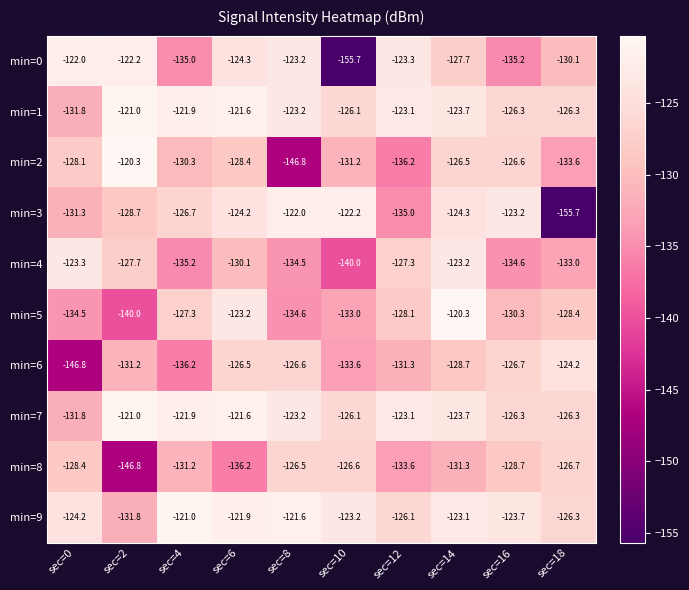

Which series has the largest total across all categories?

min=9